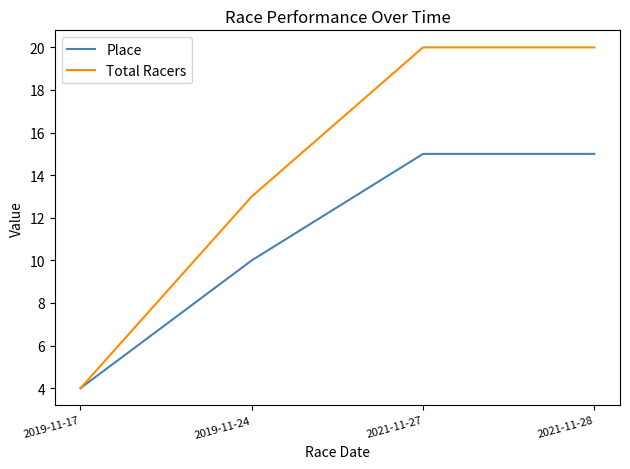

Reading right to left, transcribe all the data shown in this chart.

Place: 2021-11-28=15	2021-11-27=15	2019-11-24=10	2019-11-17=4
Total Racers: 2021-11-28=20	2021-11-27=20	2019-11-24=13	2019-11-17=4